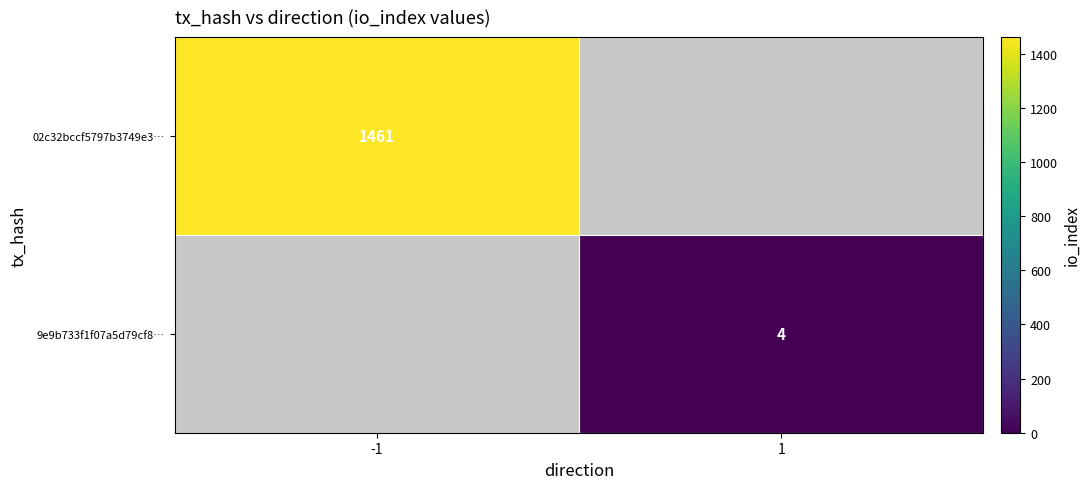

The 9e9b733f1f07a5d79cf8… series shows 4 at 1. True or false?

True